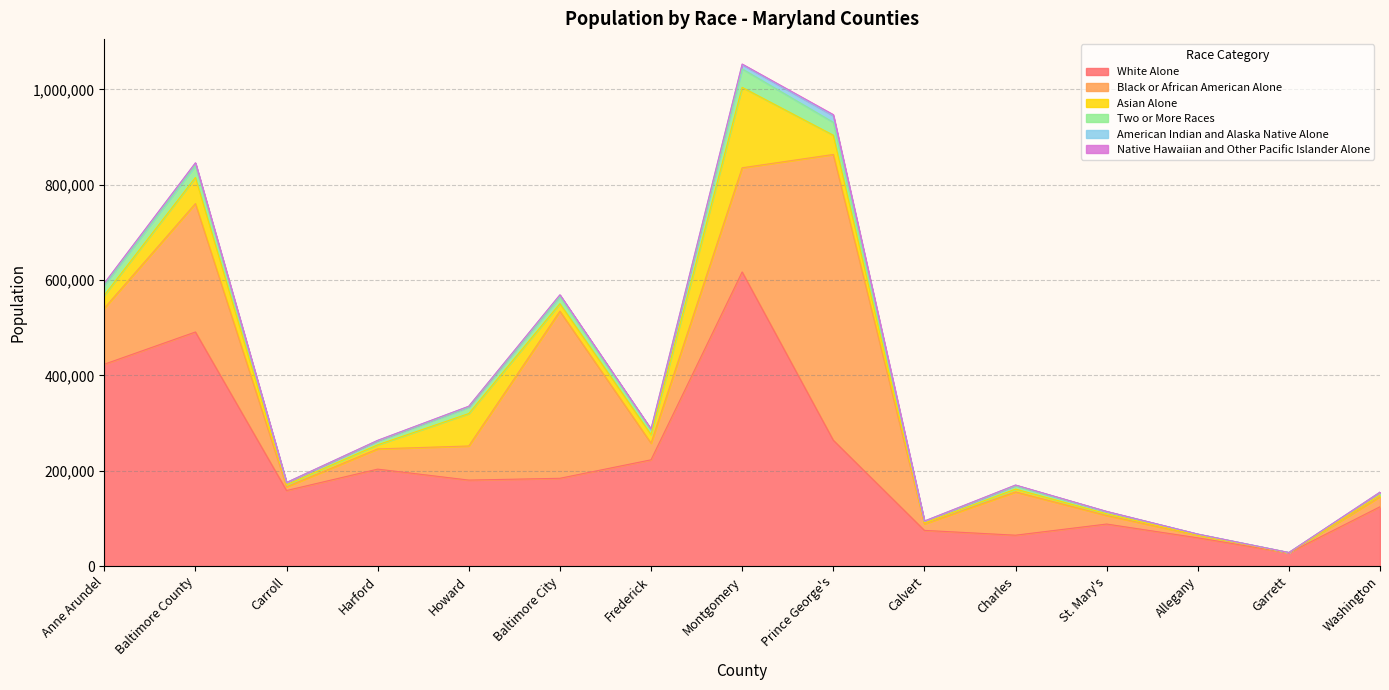

Reading right to left, transcribe all the data shown in this chart.

White Alone: 124582	27713	59406	88297	64896	75011	264104	616960	222983	184227	180477	203442	158575	491055	423426
Black or African American Alone: 21097	325	5255	18004	90767	13531	599239	218485	34846	350358	71524	42437	7741	269255	117439
Asian Alone: 3243	148	731	3462	5913	1945	40410	168632	18040	15864	67986	8520	4356	54797	27251
Two or More Races: 5518	327	1662	4305	6953	3442	27058	38817	9749	14531	13392	8116	4072	25181	21193
American Indian and Alaska Native Alone: 674	74	162	575	1337	482	13940	9120	1610	3398	1708	1044	605	4783	3267
Native Hawaiian and Other Pacific Islander Alone: 143	1	50	140	245	148	2229	1053	312	729	279	256	123	915	771